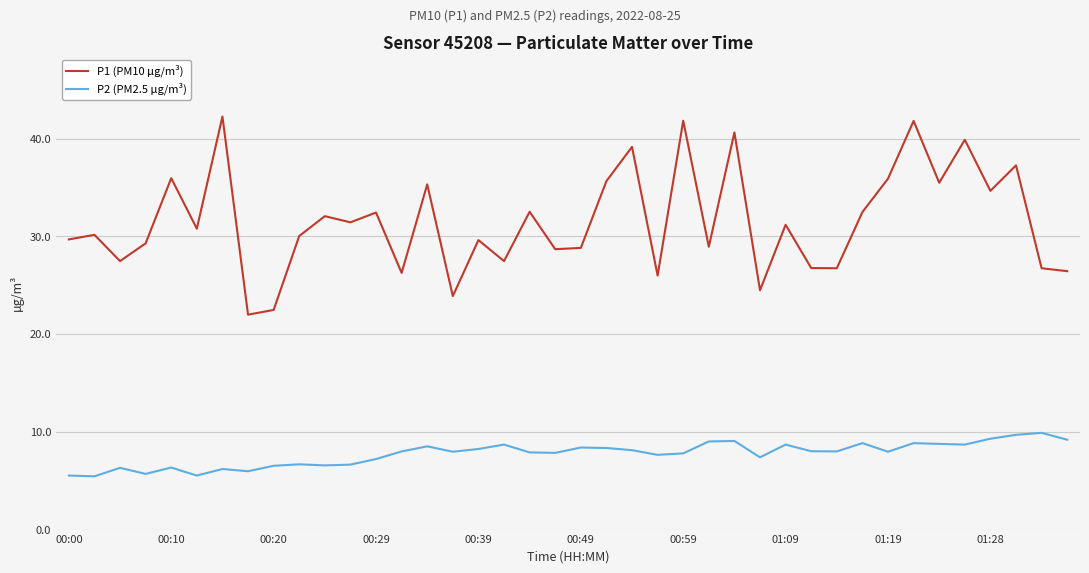

Which series has the largest range (max minus min)?

P1 (PM10 µg/m³)